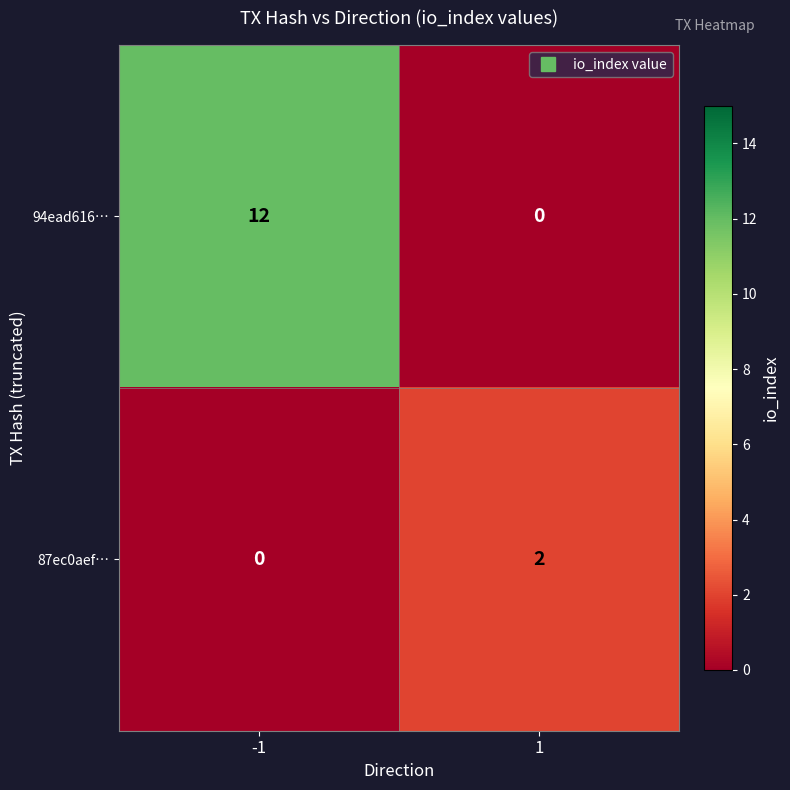

How many values in the 87ec0aef… series are below 2?

1